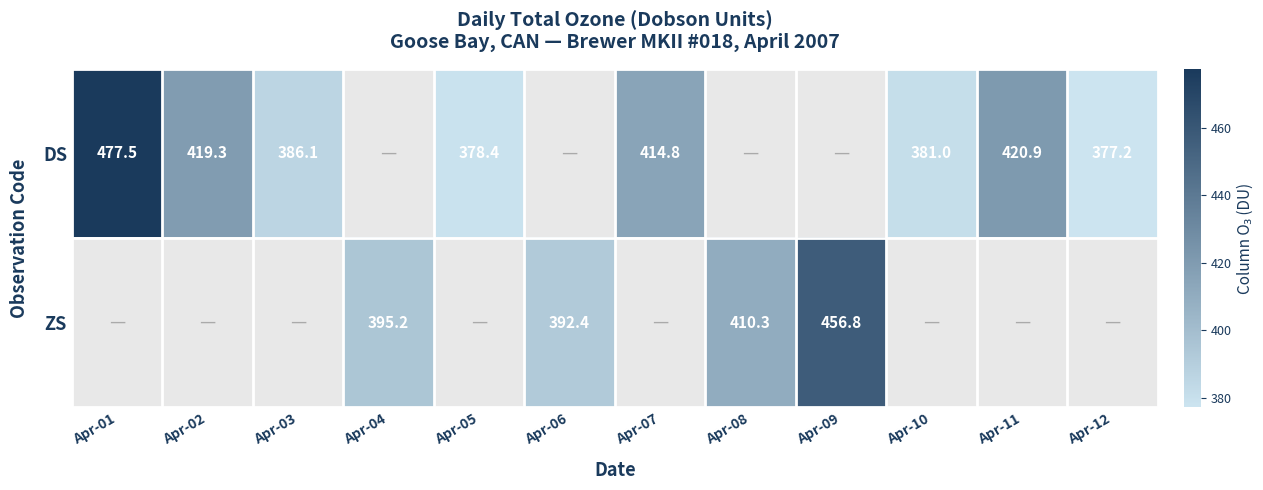

The value of ZS at Apr-09 is 239.1. True or false?

False